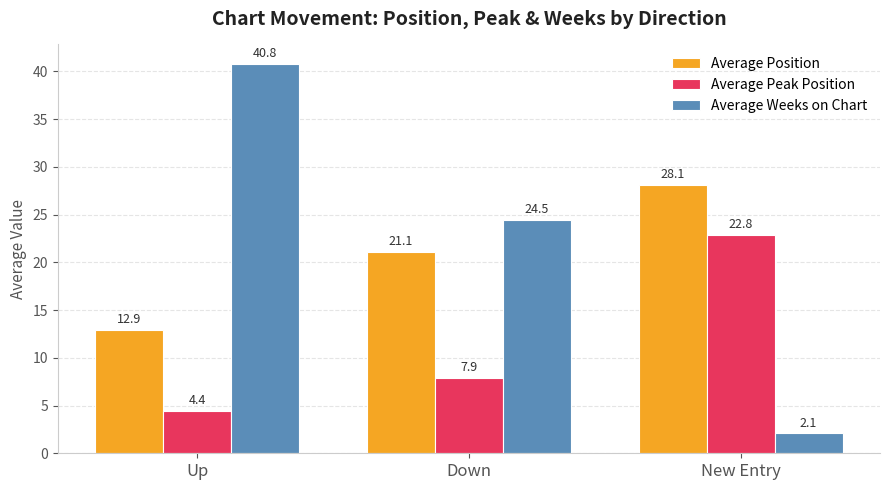

List the series in order of their peak value, highest first.

Average Weeks on Chart, Average Position, Average Peak Position